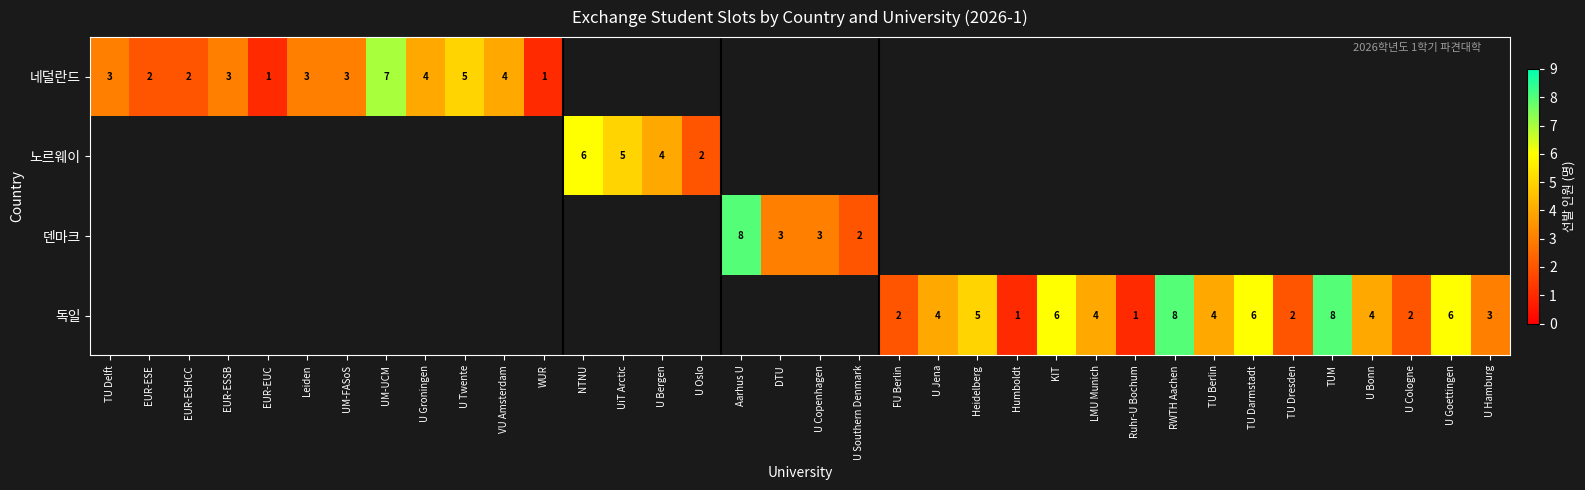

The value of 네덜란드 at TU Delft is 2. True or false?

False